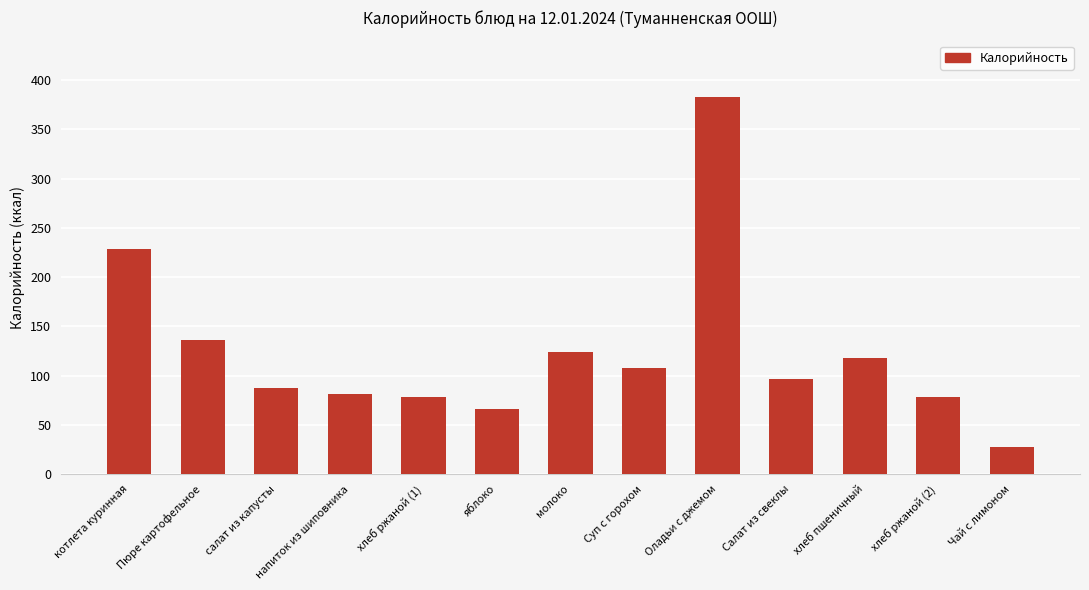

Reading right to left, extract all data points from this chart.

27.9	78.0	118.0	97.0	383.0	108.0	124.0	66.0	78.0	81.3	87.5	136.5	228.8